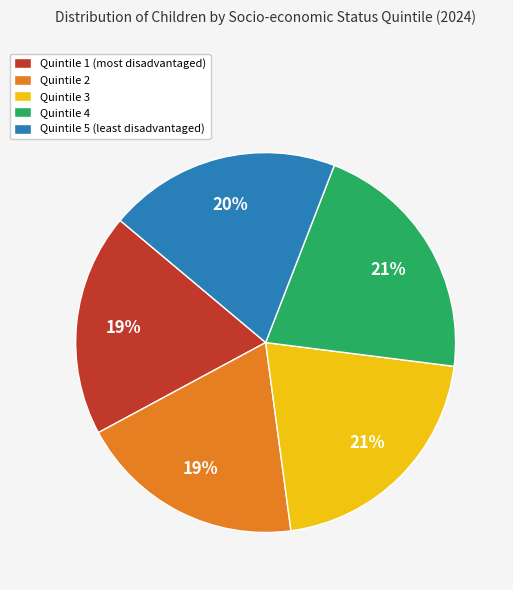

To the nearest percent, what percentage of the pie is Quintile 2?

19%